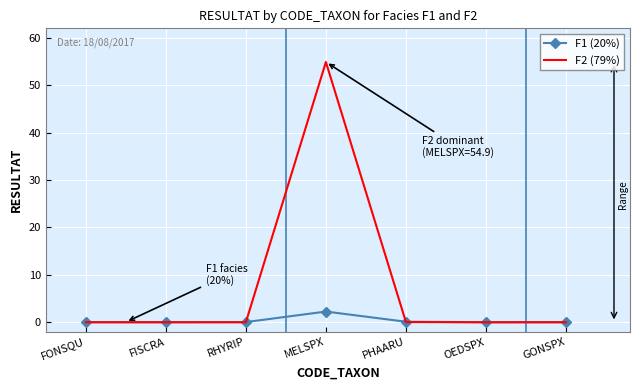

True or false: F1 (20%) has a value of 0.0 at OEDSPX.

True